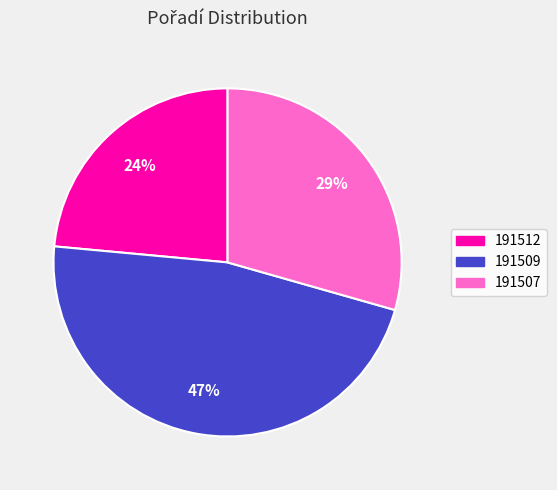

Is it true that 191509 is 47% of the pie?

True